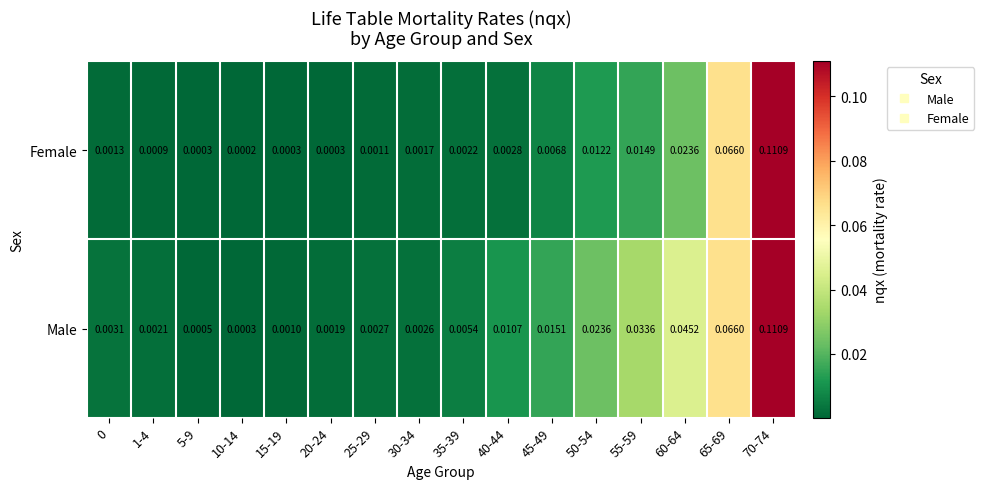

Which label corresponds to the largest value in the chart?

70-74